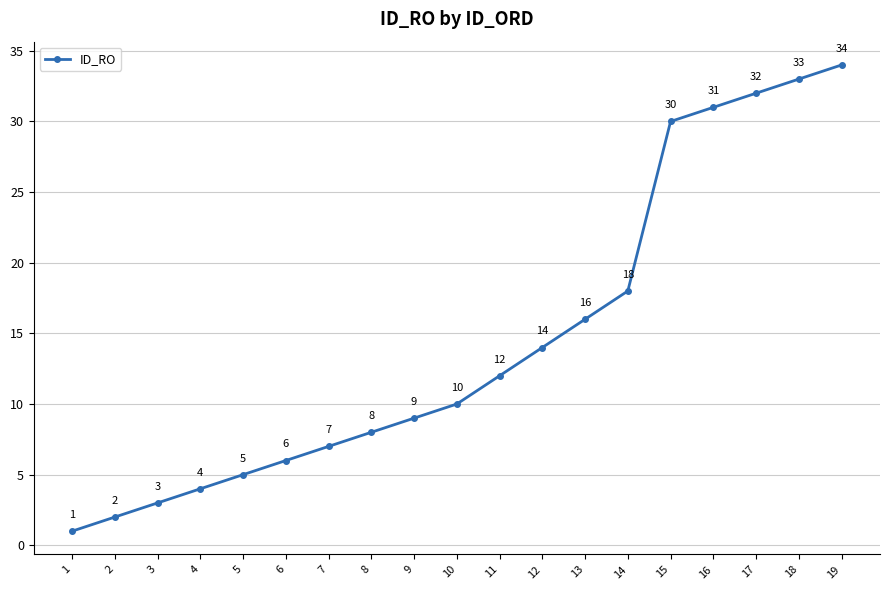

List the labels in order of value, largest first.

19, 18, 17, 16, 15, 14, 13, 12, 11, 10, 9, 8, 7, 6, 5, 4, 3, 2, 1